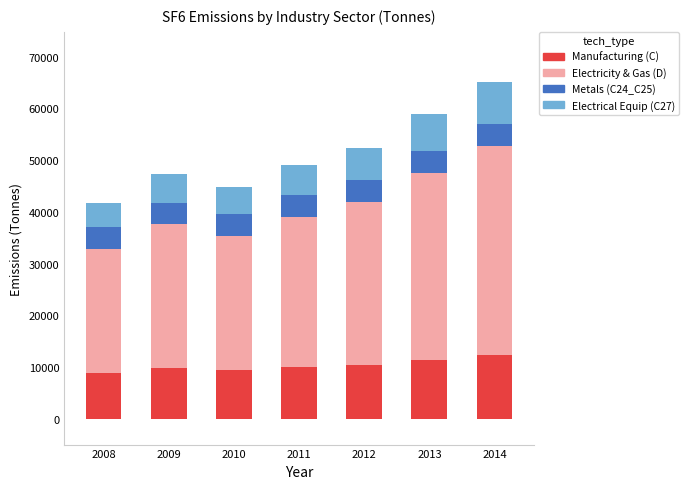

The Manufacturing (C) series shows 2638.3 at 2011. True or false?

False